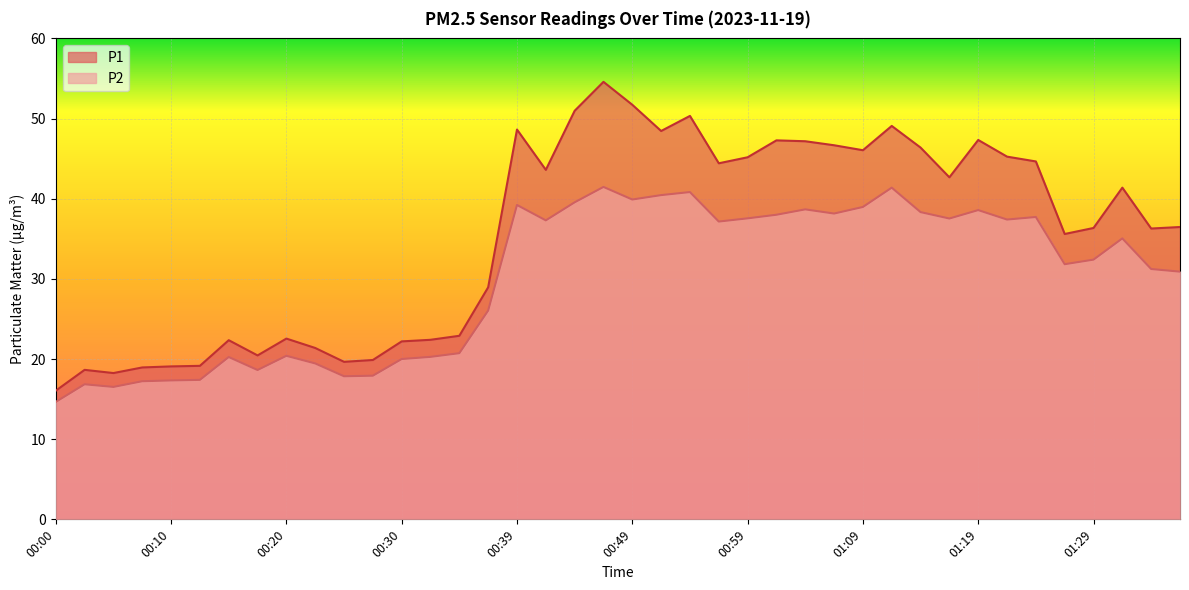

Which series has the widest spread of values?

P1